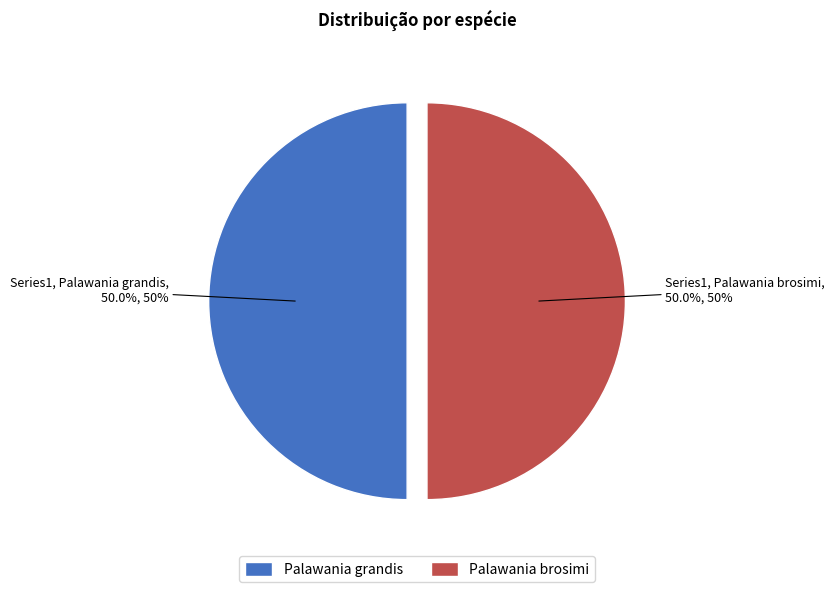

Do Palawania brosimi and Palawania grandis together represent more than half of the pie?

Yes